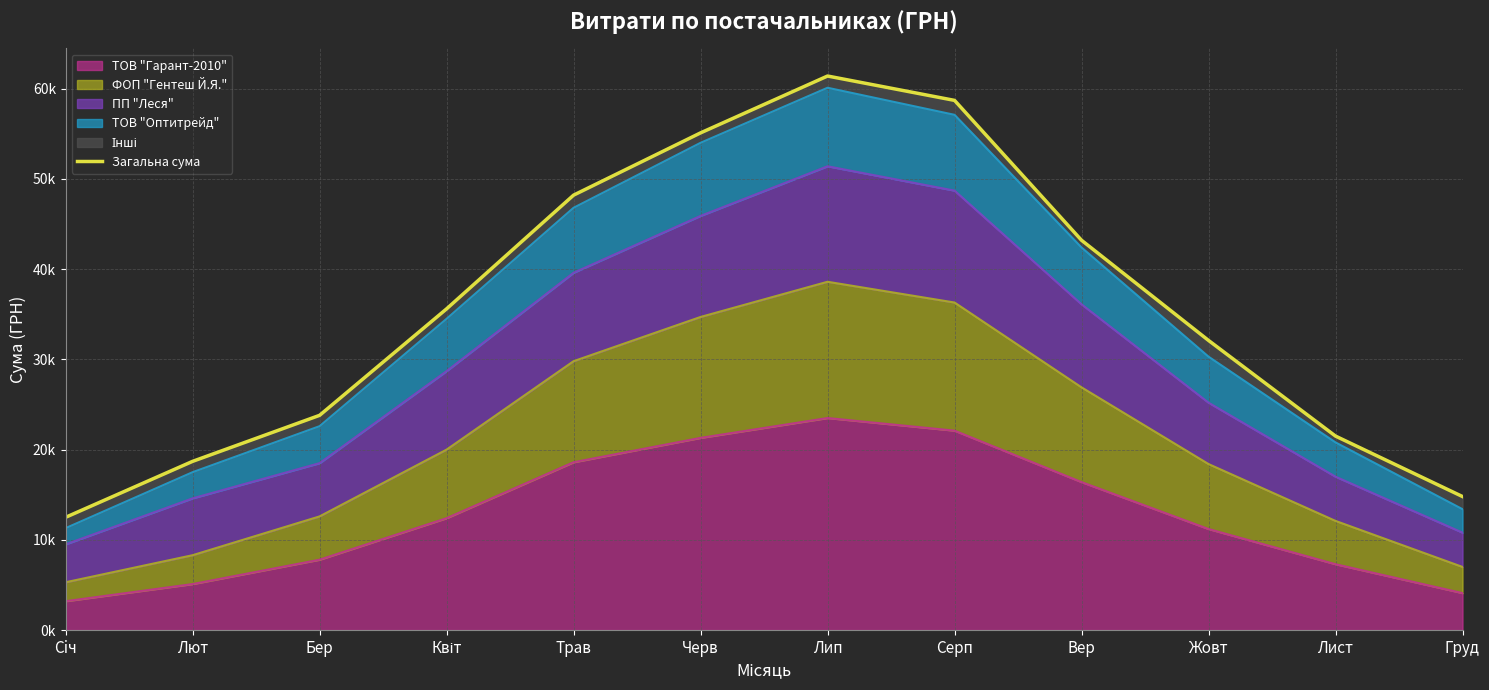

Count the number of categories in the chart.

12